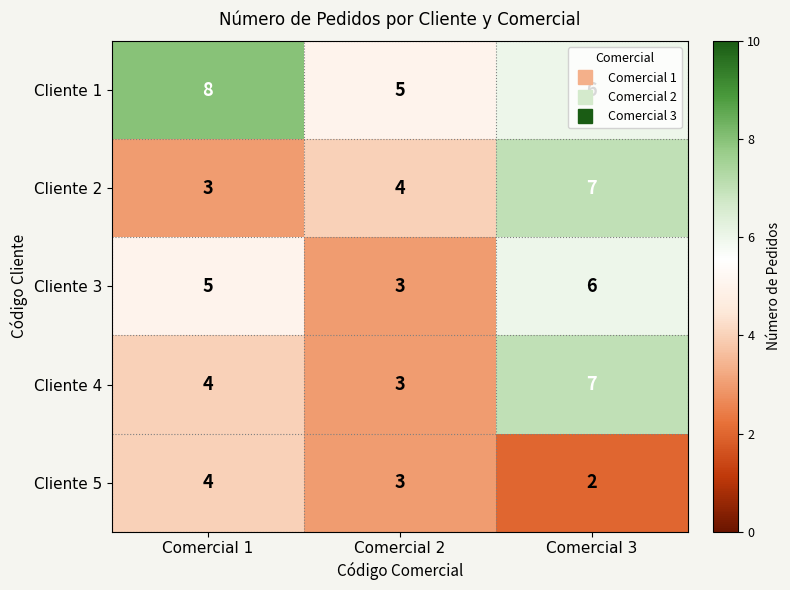

What is the sum of all Cliente 5 values?

9